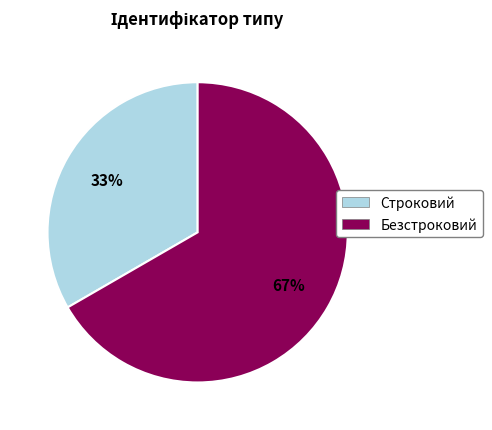

Does Строковий account for over 50% of the chart?

No